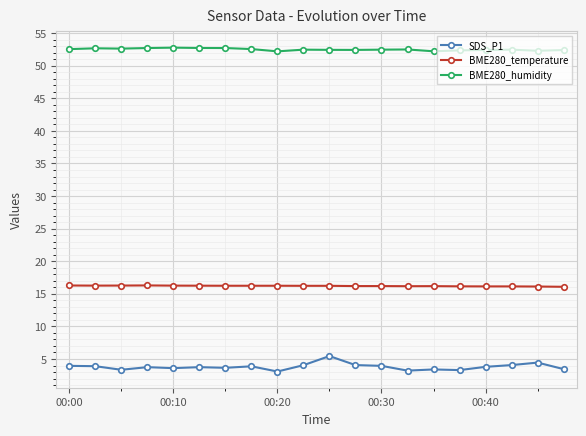

True or false: BME280_temperature has more than 1 points higher than both neighbors.

True